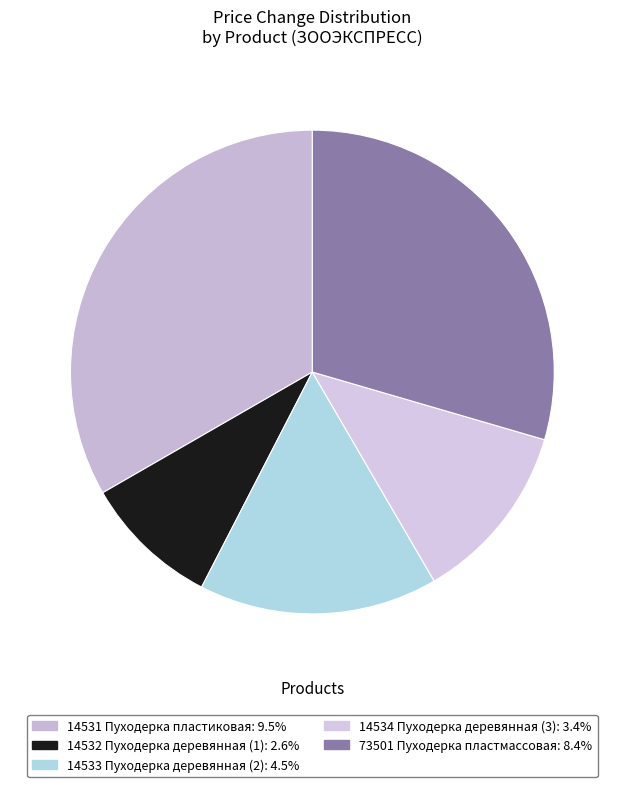

How many segments does this pie chart have?

5